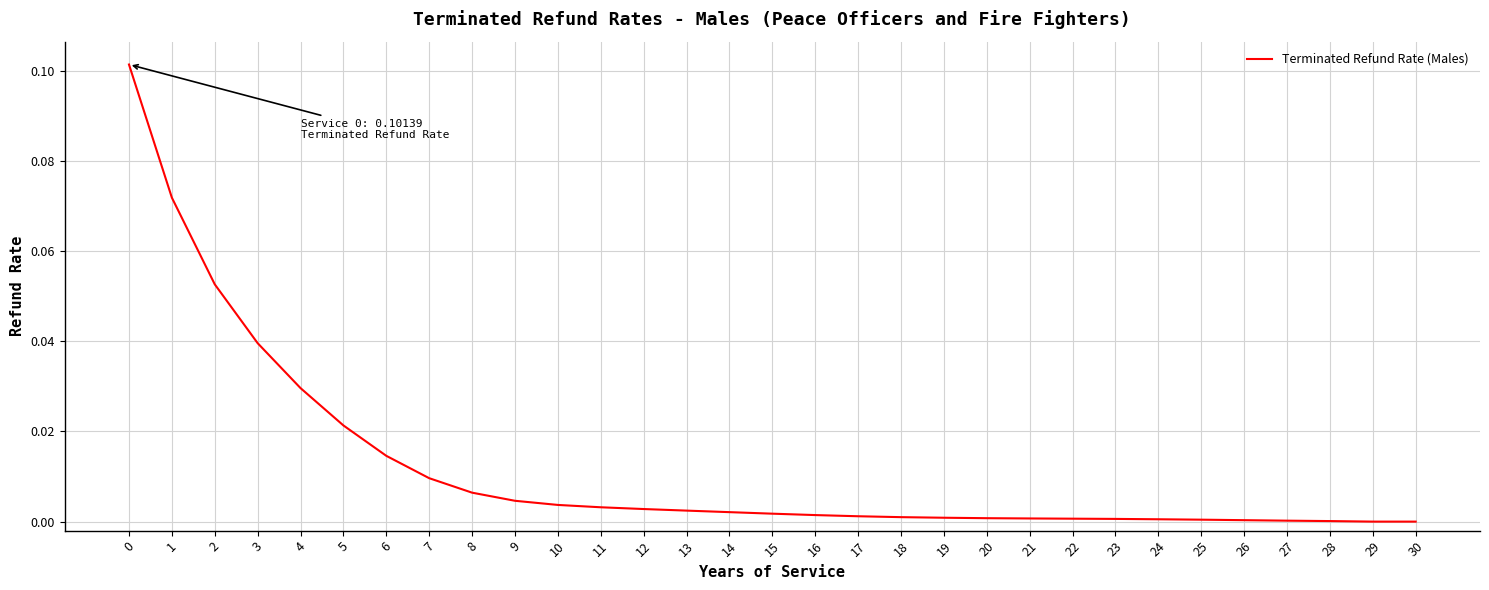

True or false: the data shows 0.0 at 28.

True